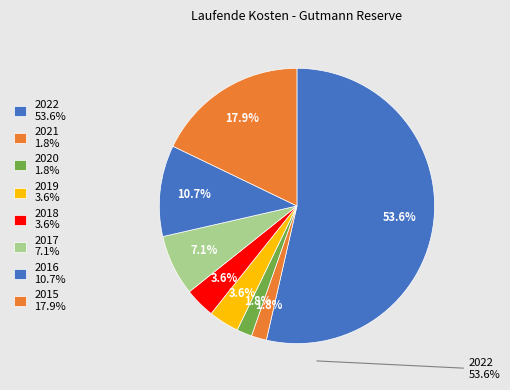

Which category has the biggest portion of the pie?

2022-12-01